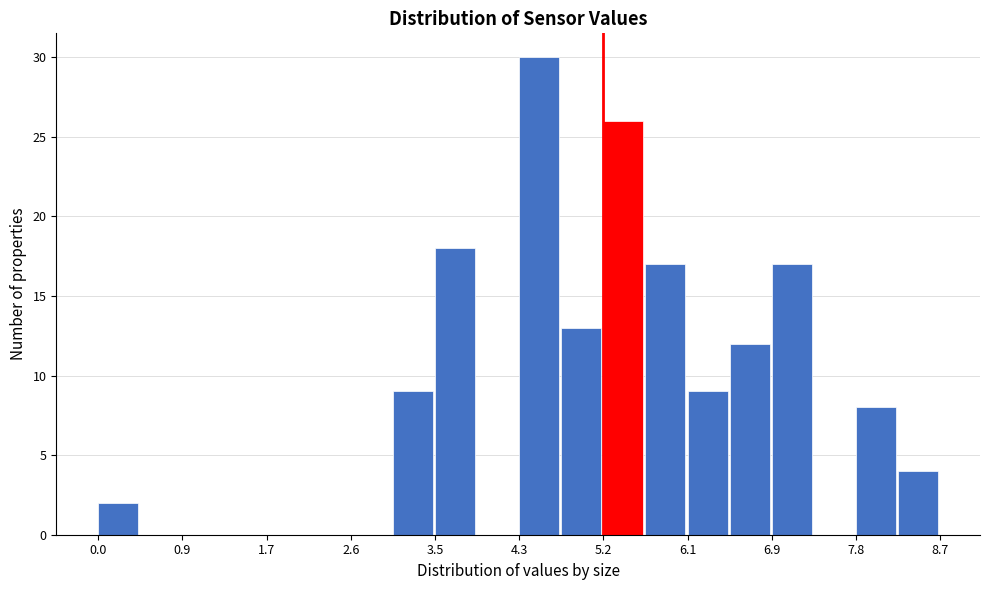

Reading left to right, list every bar in this chart as the range it spans on the x-axis followed by its height. Neither the bar edges nor the heights are printed on the chart, so give them approximately, as read against the axes.

0.0 to 0.4: 2
0.4 to 0.9: 0
0.9 to 1.3: 0
1.3 to 1.7: 0
1.7 to 2.2: 0
2.2 to 2.6: 0
2.6 to 3.0: 0
3.0 to 3.5: 9
3.5 to 3.9: 18
3.9 to 4.3: 0
4.3 to 4.8: 30
4.8 to 5.2: 13
5.2 to 5.6: 26
5.6 to 6.1: 17
6.1 to 6.5: 9
6.5 to 6.9: 12
6.9 to 7.4: 17
7.4 to 7.8: 0
7.8 to 8.2: 8
8.2 to 8.7: 4